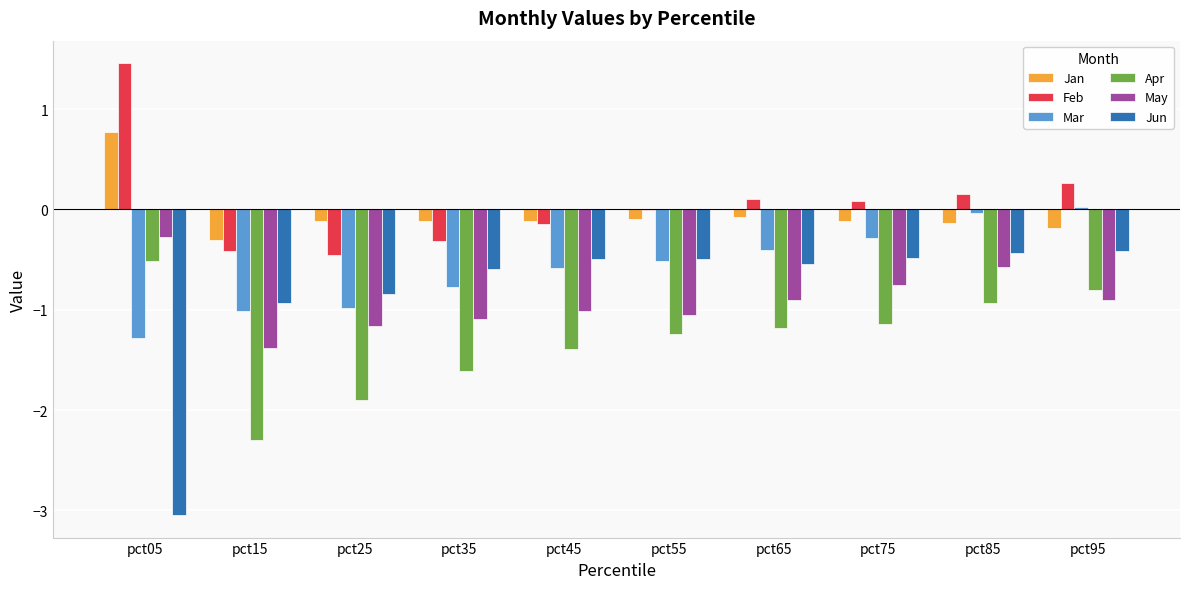

The Feb series shows -0.0 at pct55. True or false?

True